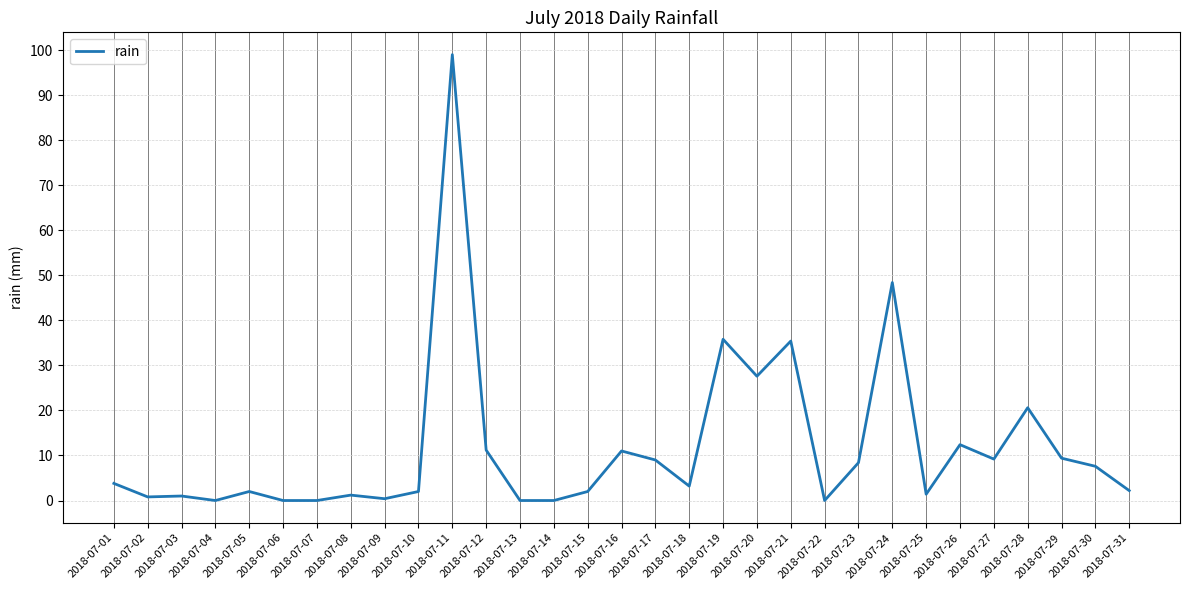

What is the difference between the maximum and minimum values?

99.0